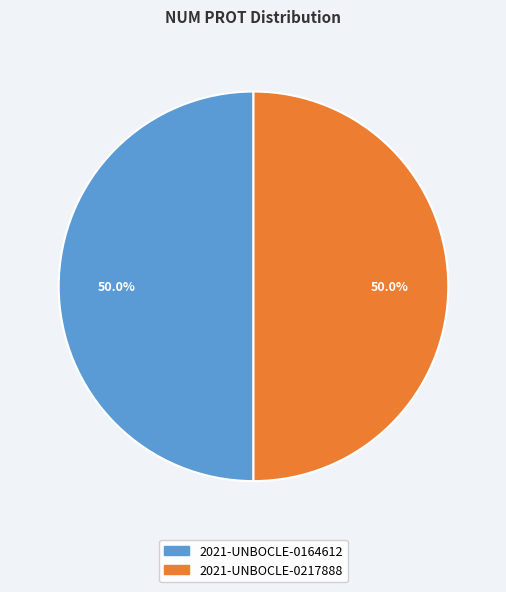

What percentage is the 2021-UNBOCLE-0217888 slice, to the nearest percent?

50%